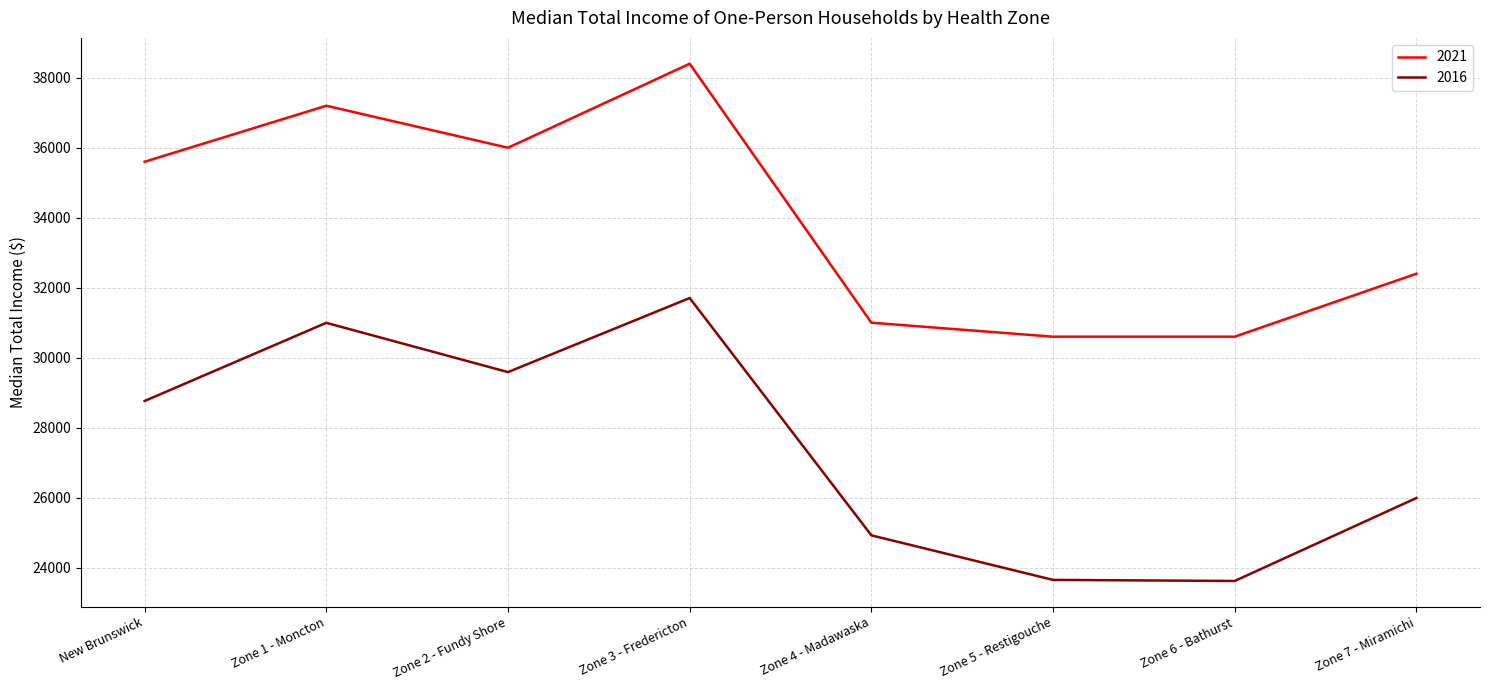

What is the difference between the maximum and minimum values in the 2021 series?

7800